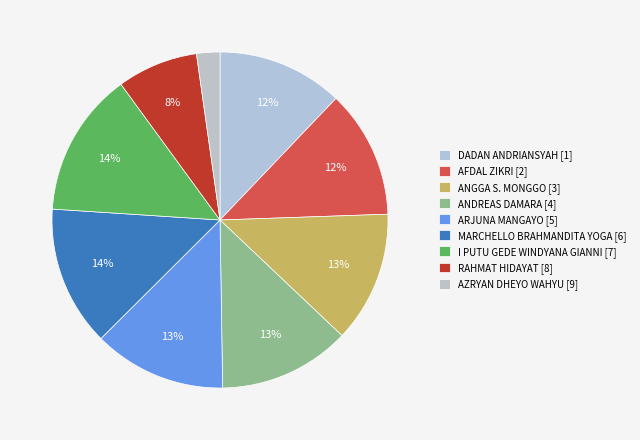

Count the number of slices in the pie.

9